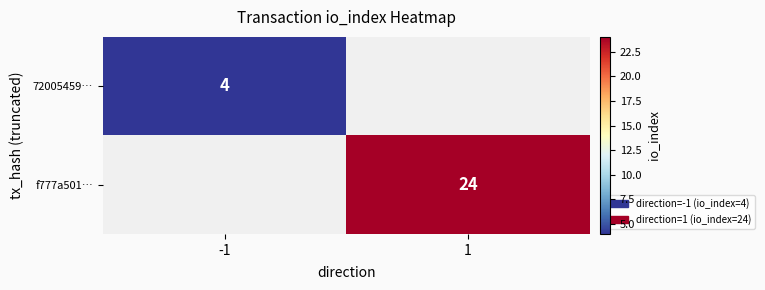

The value of f777a501… at 1 is 24. True or false?

True